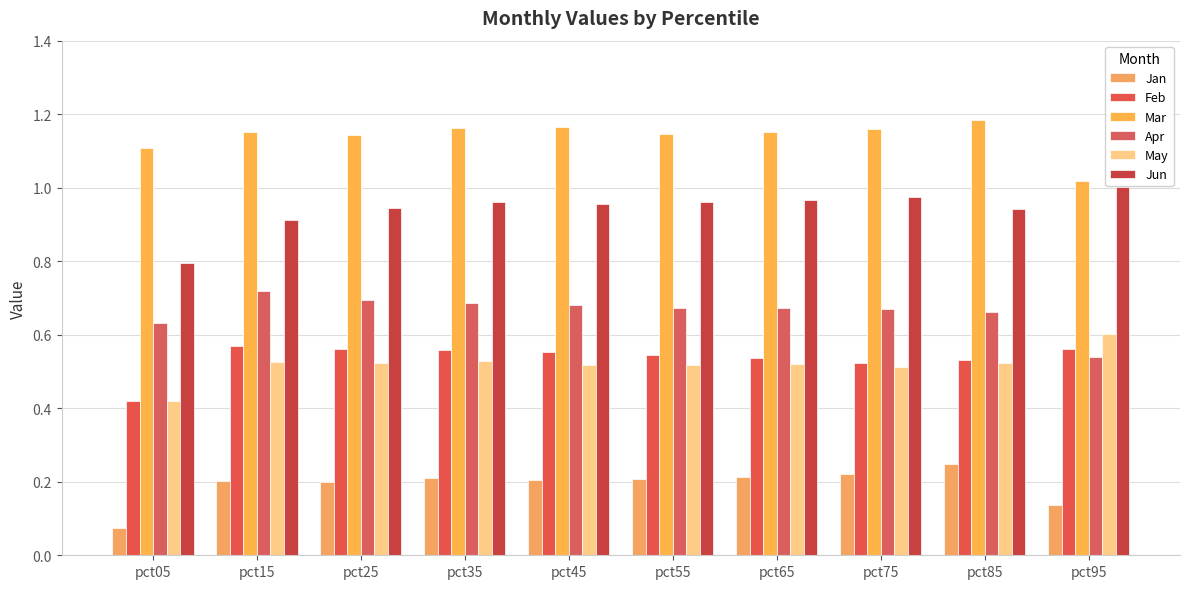

What is the approximate value of Jun at pct35?

1.0